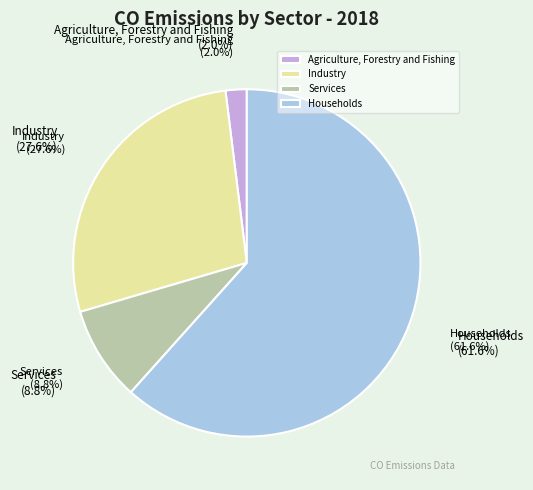

Which slice represents more than half of the pie?

Households